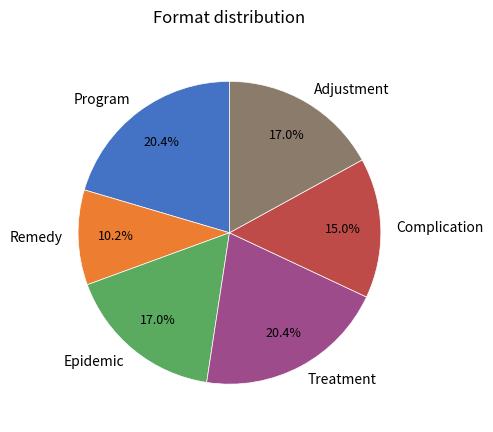

Does any single category account for the majority?

No